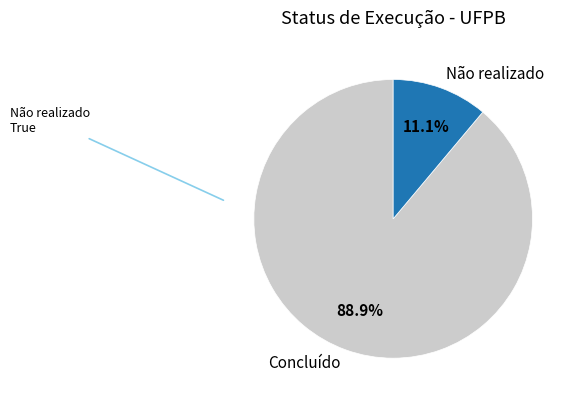

To the nearest percent, what is the average slice percentage?

50%